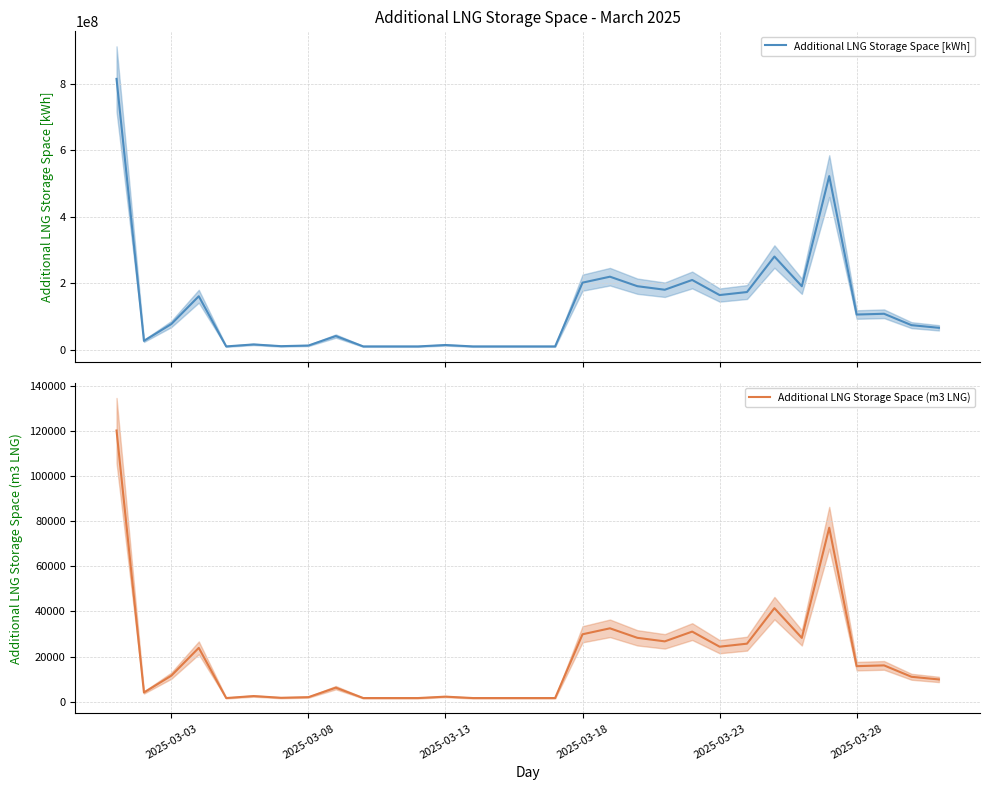

What is the average value of the Additional LNG Storage Space [kWh] series?

127734846